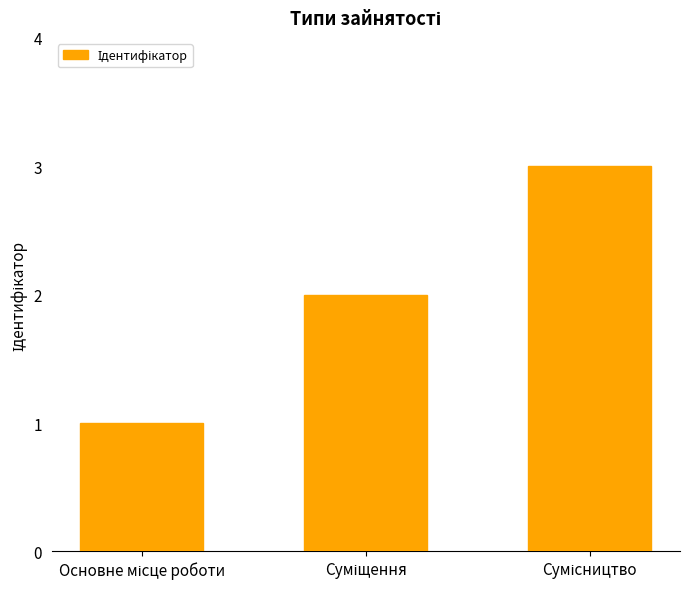

What is the sum of all values?

6